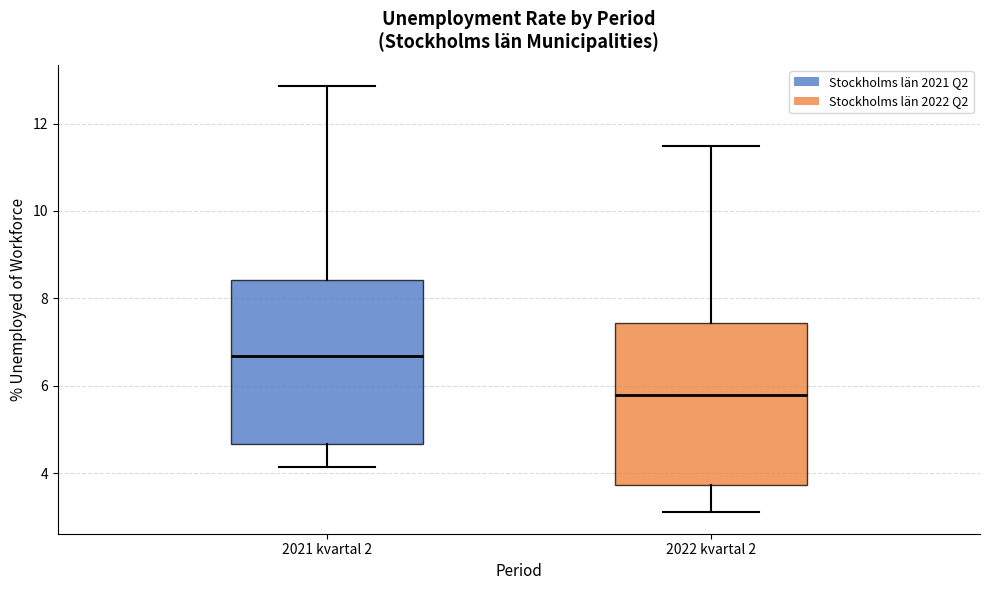

Reading left to right, read every box against the y-axis: the position of its median line, the range the box covers, and the ends of its whiskers. The values are not printed on the chart, so give them approximately, as read against the axis.

2021 kvartal 2: median 6.6, box 4.6 to 8.4, whiskers 4.2 to 12.8
2022 kvartal 2: median 5.8, box 3.8 to 7.4, whiskers 3.2 to 11.4